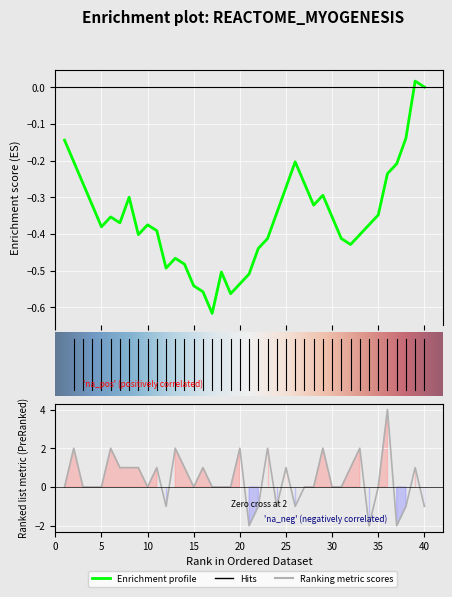

List the labels in order of S value, smallest first.

1, 12, 3, 4, 5, 9, 15, 17, 19, 21, 27, 28, 30, 31, 34, 37, 40, 2, 7, 10, 11, 14, 16, 22, 24, 26, 32, 35, 38, 6, 8, 13, 18, 20, 23, 25, 29, 33, 39, 36